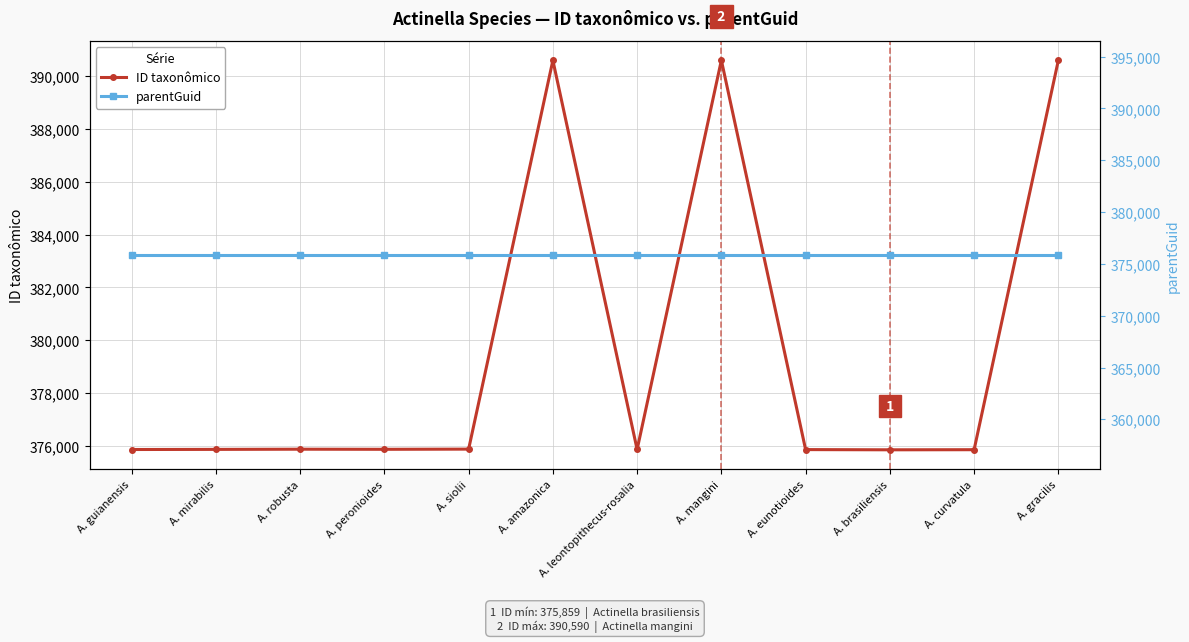

What is the value of the ID taxonômico point at the 10th from the left?

375859